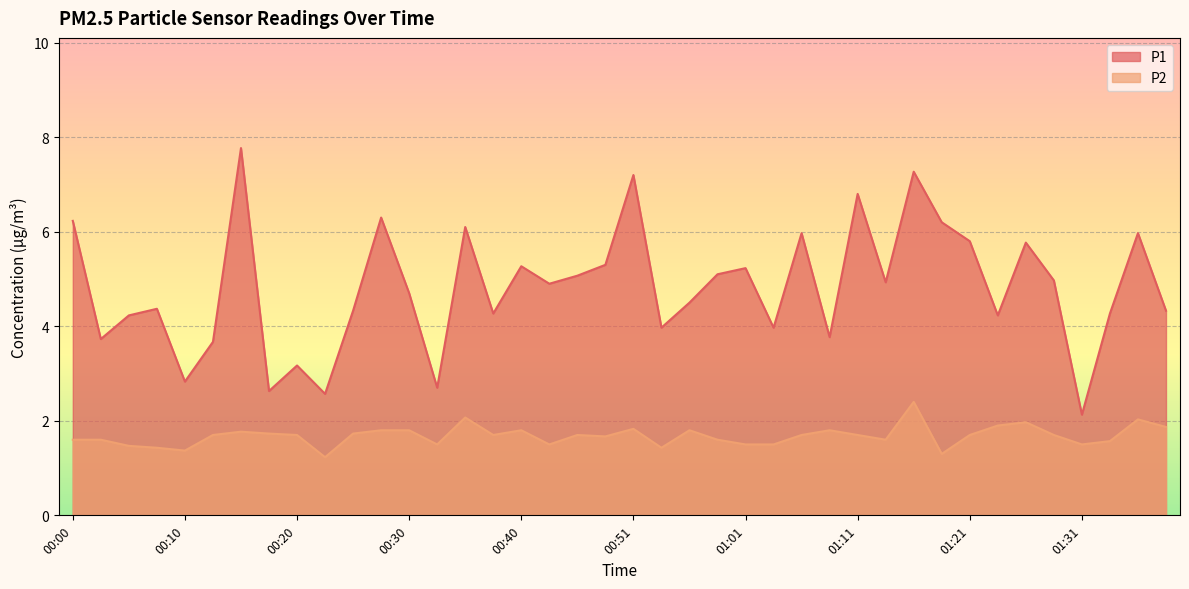

How many lines are shown in the chart?

2